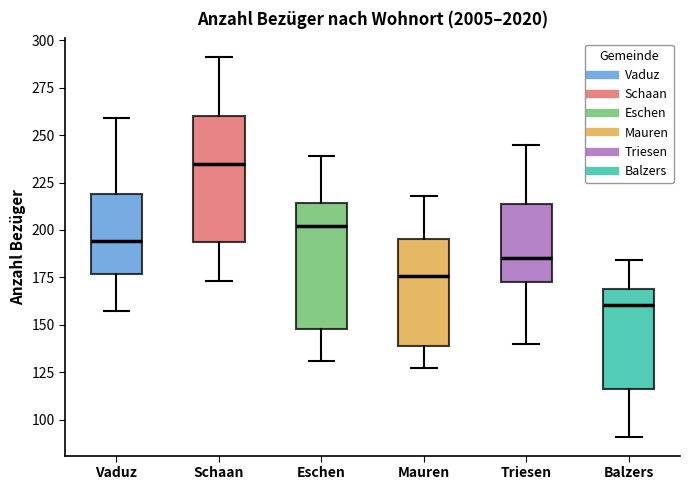

Reading left to right, read every box against the y-axis: the position of its median line, the range the box covers, and the ends of its whiskers. The values are not printed on the chart, so give them approximately, as read against the axis.

Vaduz: median 195, box 175 to 220, whiskers 155 to 260
Schaan: median 235, box 195 to 260, whiskers 175 to 290
Eschen: median 200, box 150 to 215, whiskers 130 to 240
Mauren: median 175, box 140 to 195, whiskers 125 to 220
Triesen: median 185, box 175 to 215, whiskers 140 to 245
Balzers: median 160, box 115 to 170, whiskers 90 to 185